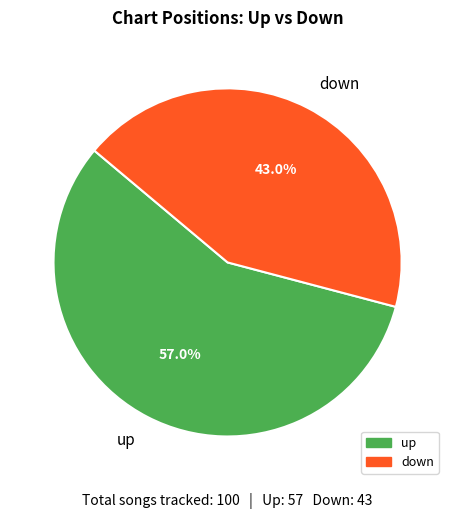

Which category has the biggest portion of the pie?

up